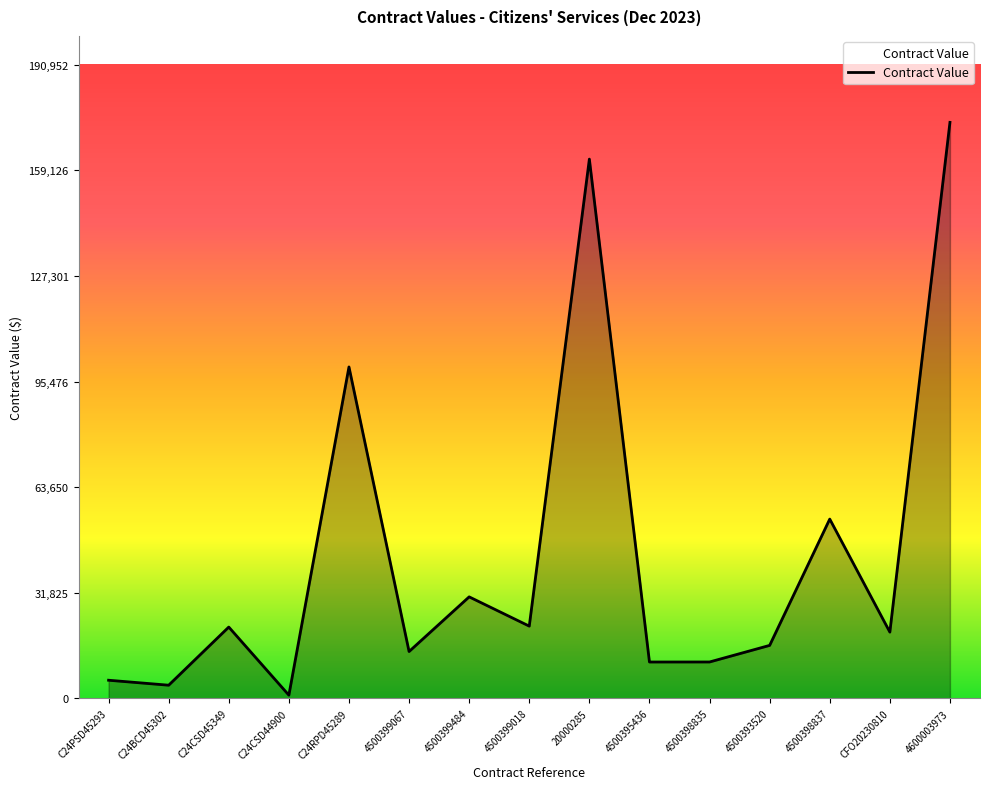

What is the average value?

43109.9